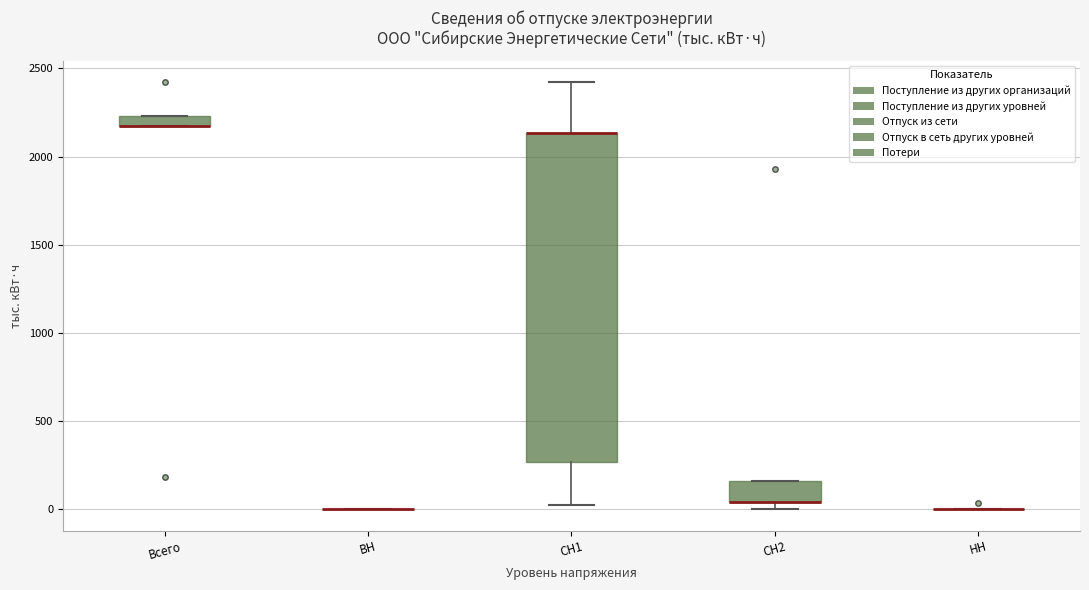

Which box is the tallest, from its lower edge to its upper edge?

СН1